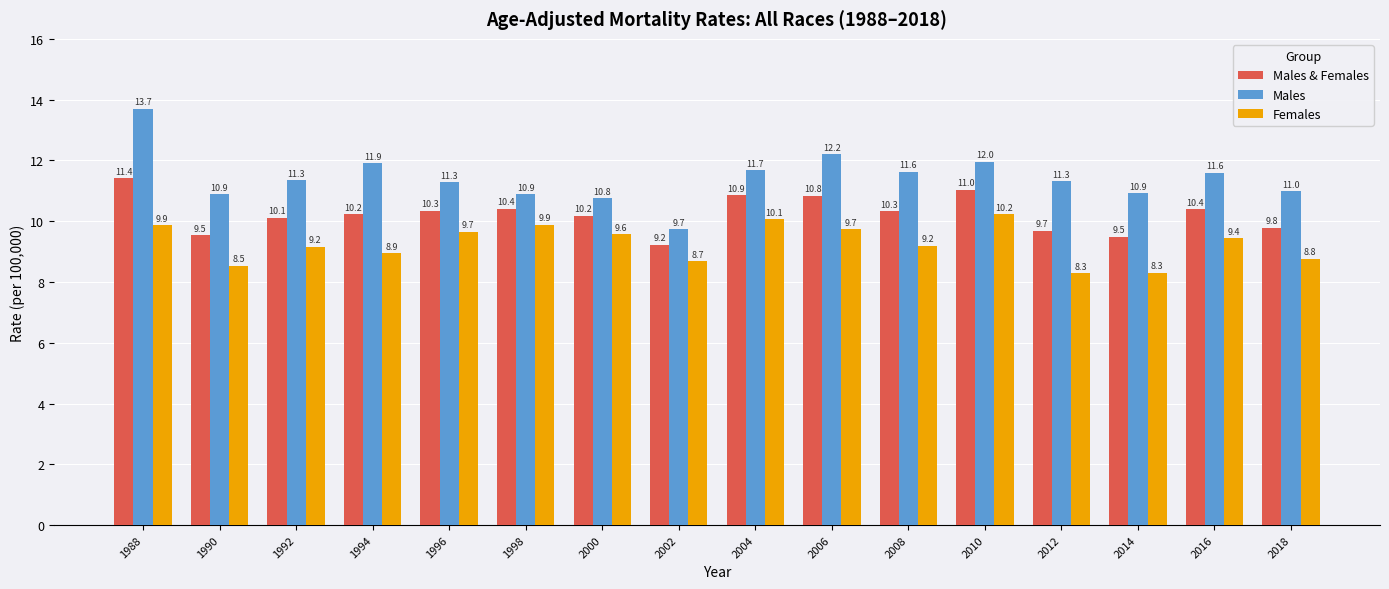

What is the average value of the Males & Females series?

10.2